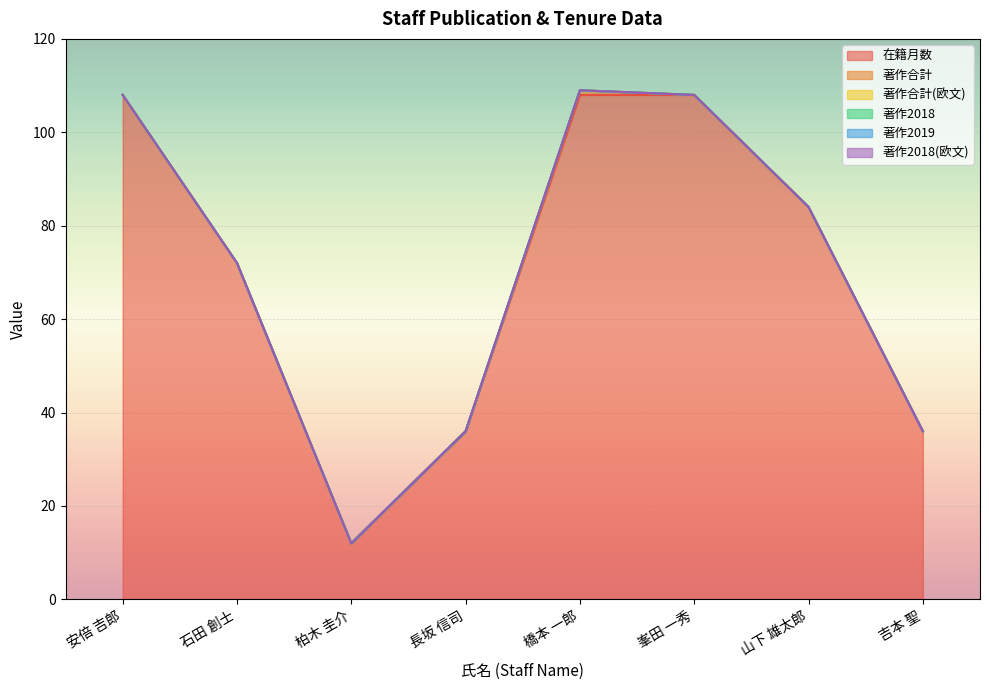

What position from the right is 安倍 吉郎?

8